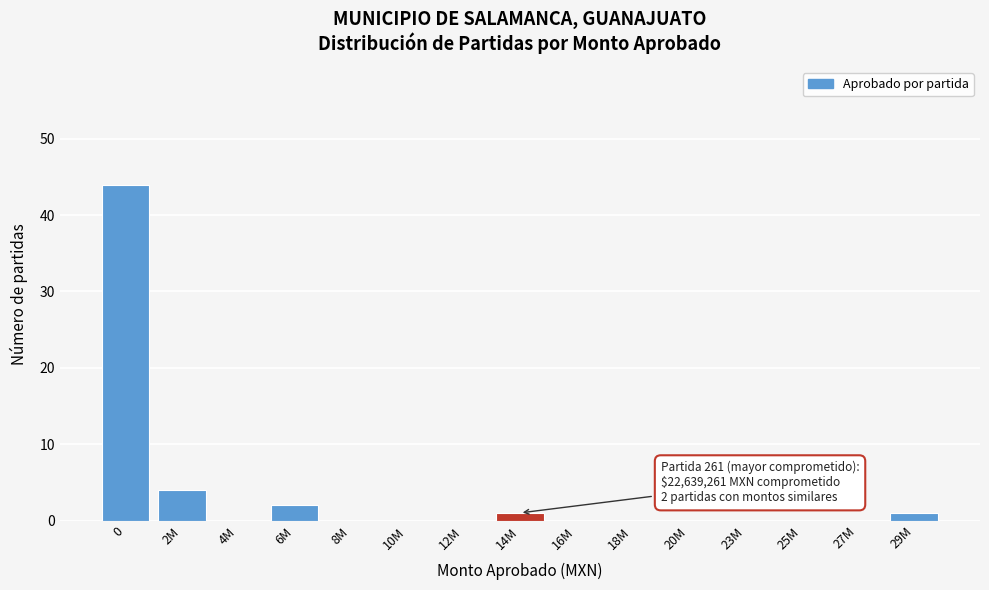

Reading right to left, what are all the values shown in this chart?

29M=1	27M=0	25M=0	23M=0	20M=0	18M=0	16M=0	14M=1	12M=0	10M=0	8M=0	6M=2	4M=0	2M=4	0=44